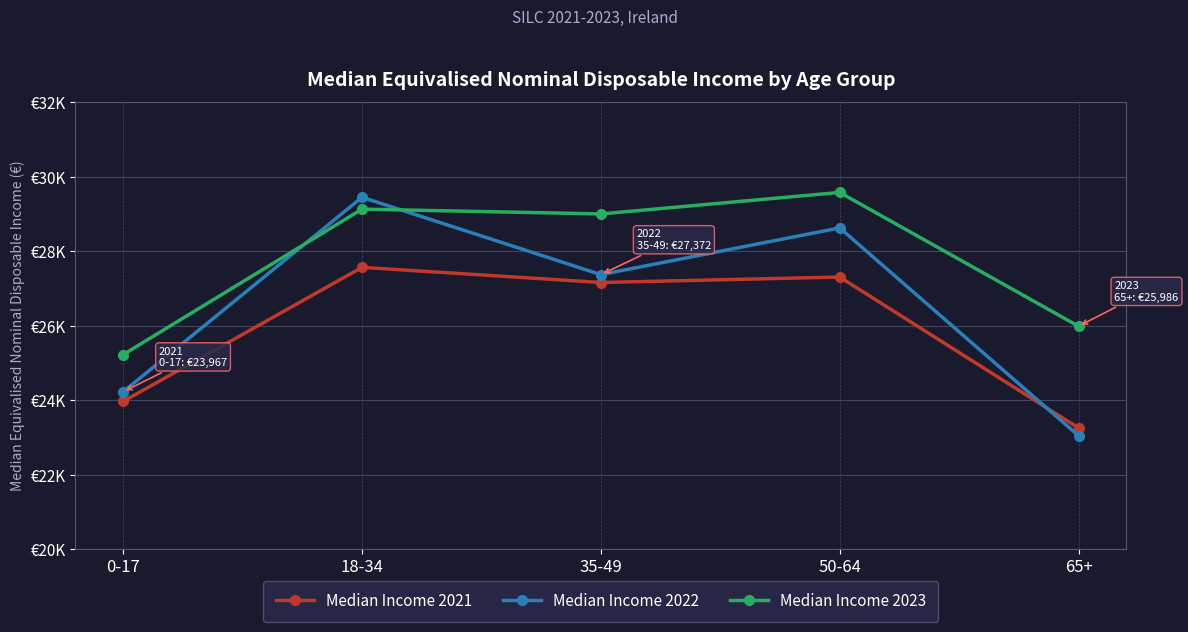

What is the lowest value of the Median Income 2022 series?

23046